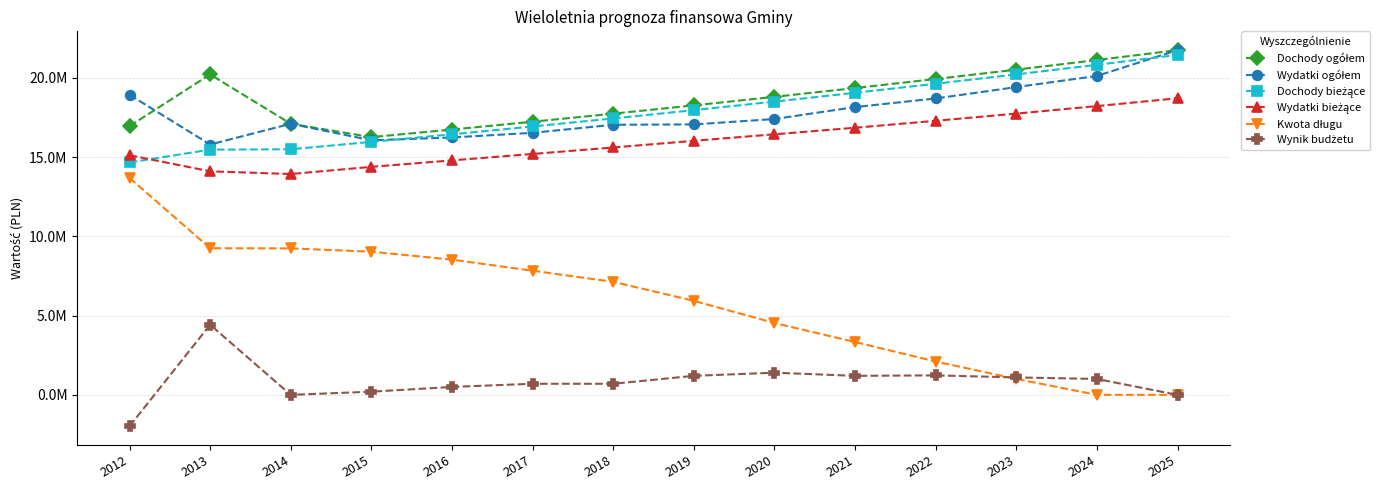

Which series changed the most between 2015 and 2016?

Kwota długu